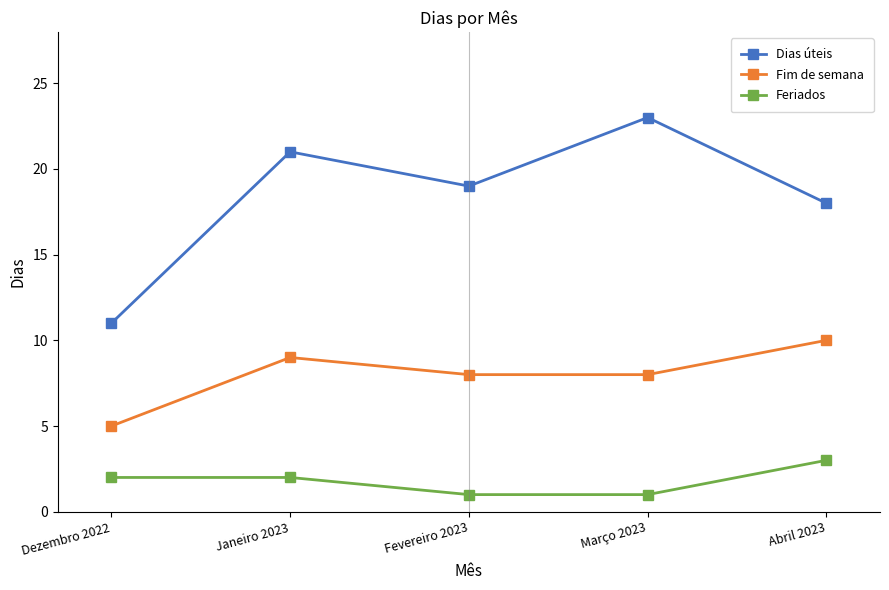

Is it true that Feriados equals 2 at Dezembro 2022?

True